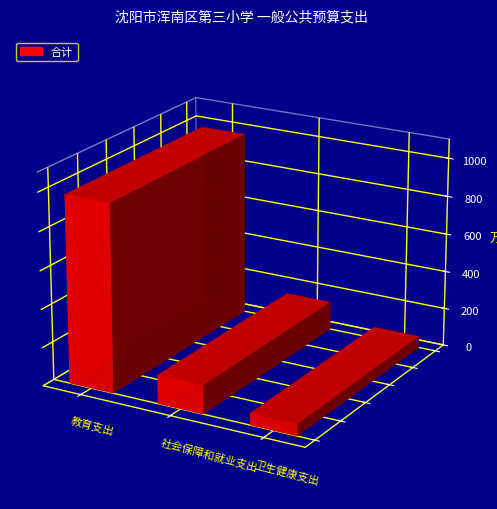

At which label does the data first exceed 149?

教育支出